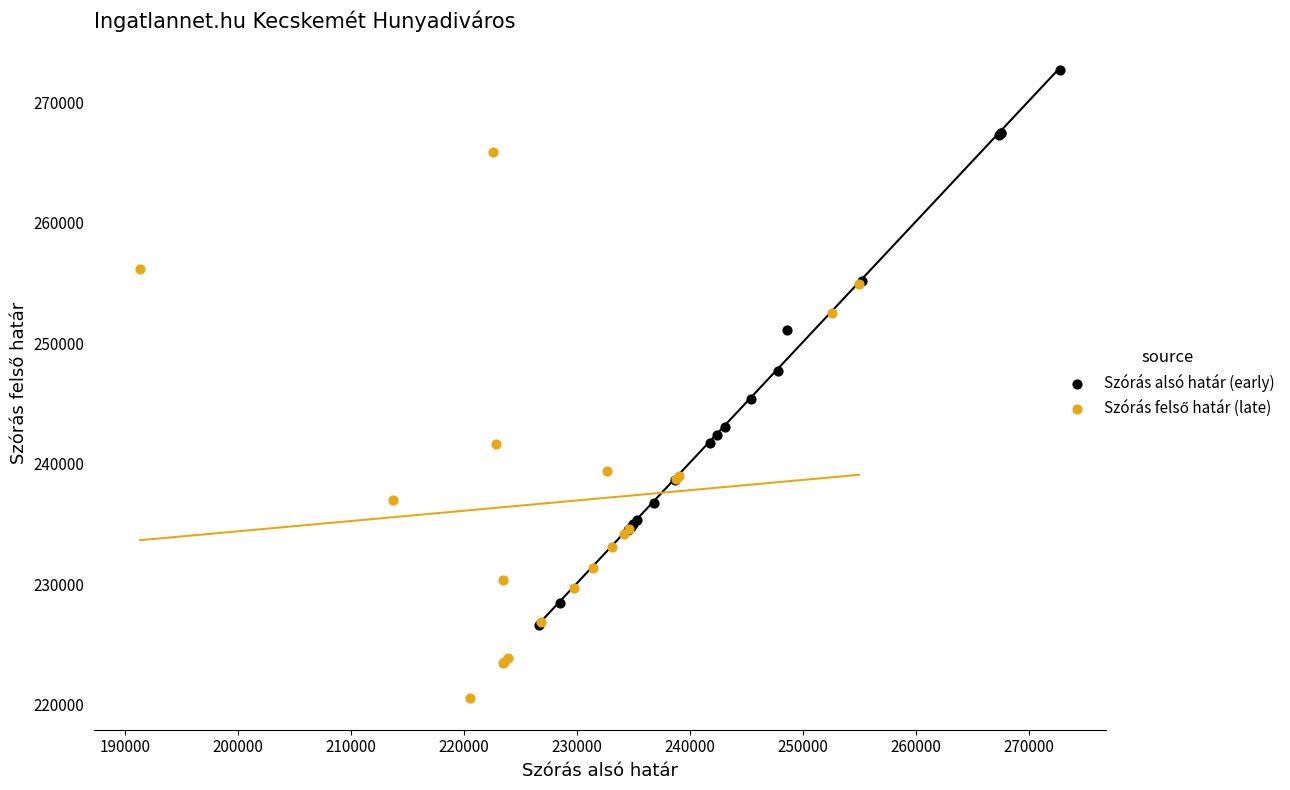

Which series reaches the maximum Y coordinate?

Szórás alsó határ (early)